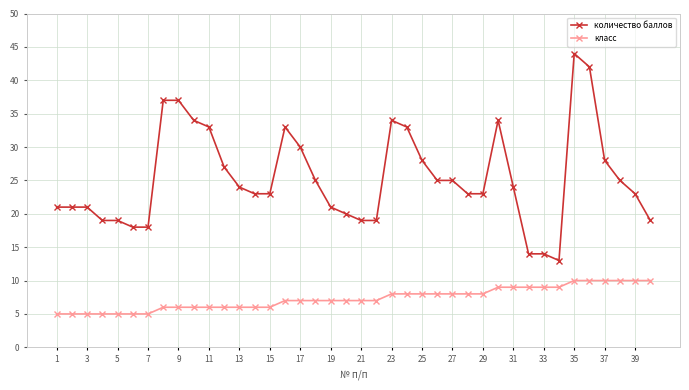

True or false: количество баллов has more than 2 interior local peaks.

True